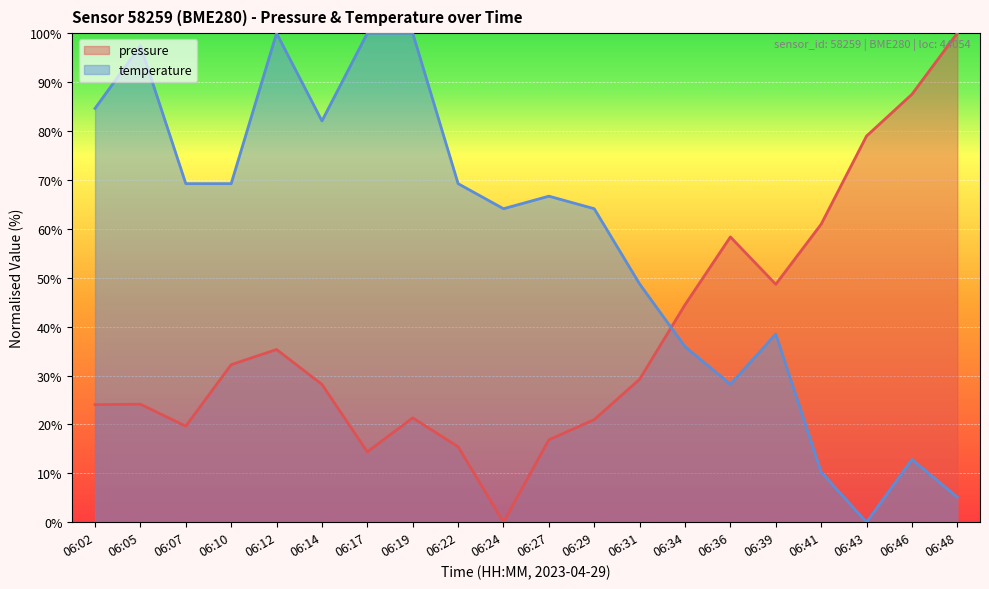

What are all the series names shown in the legend?

pressure, temperature